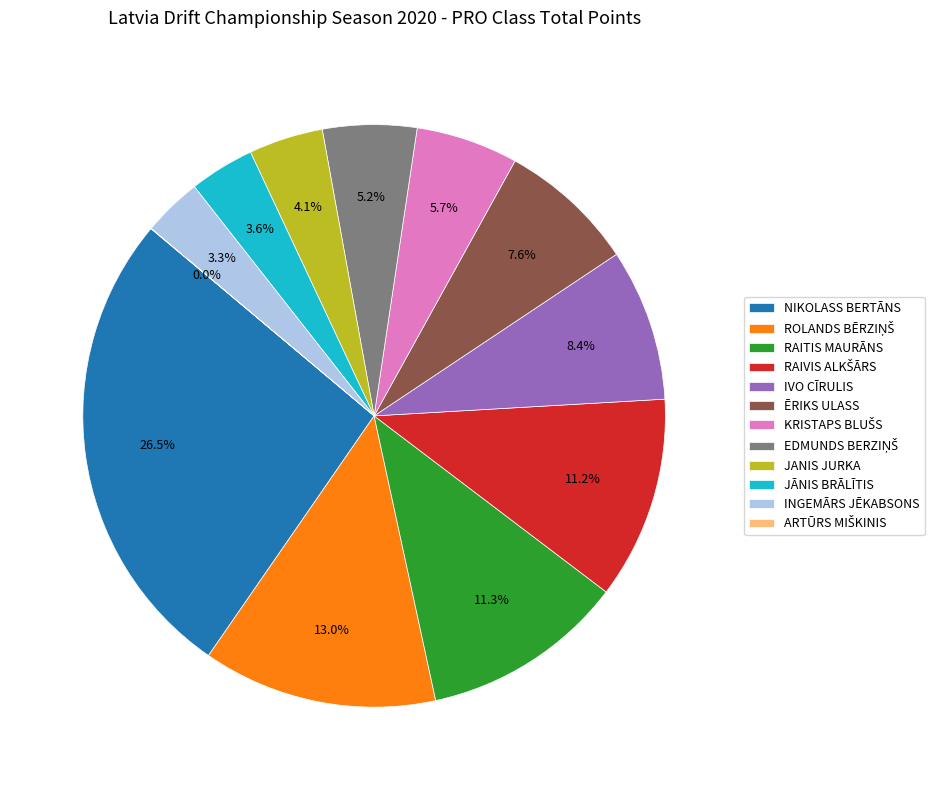

What is the largest slice in the pie chart?

NIKOLASS BERTĀNS